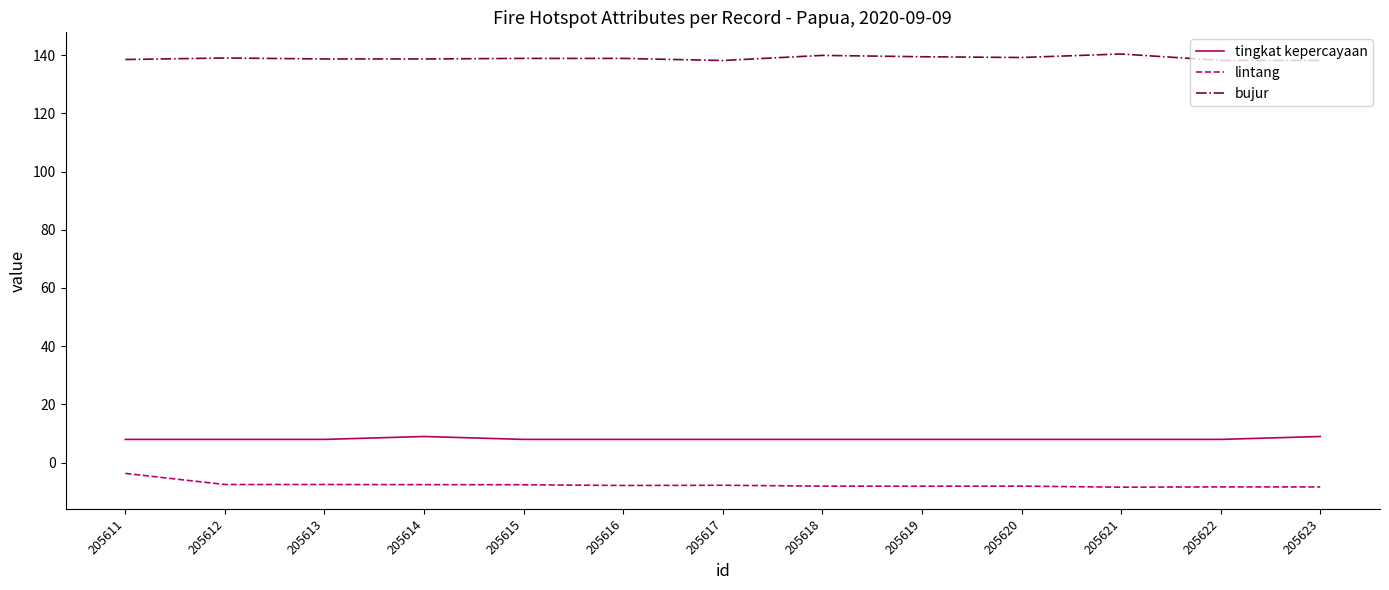

The lintang series shows -1.8 at 205618. True or false?

False